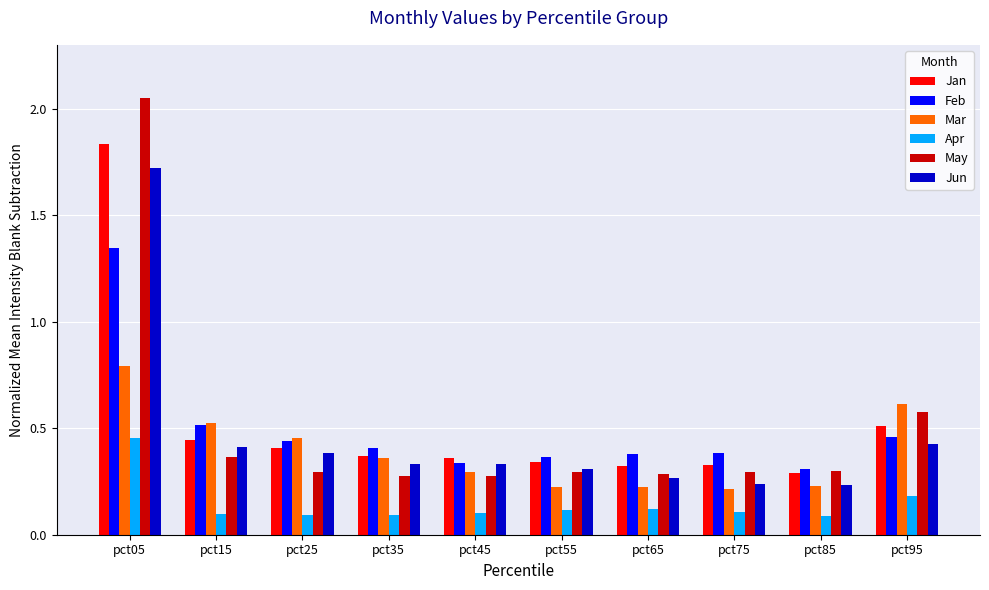

Which series has the largest total across all categories?

Jan